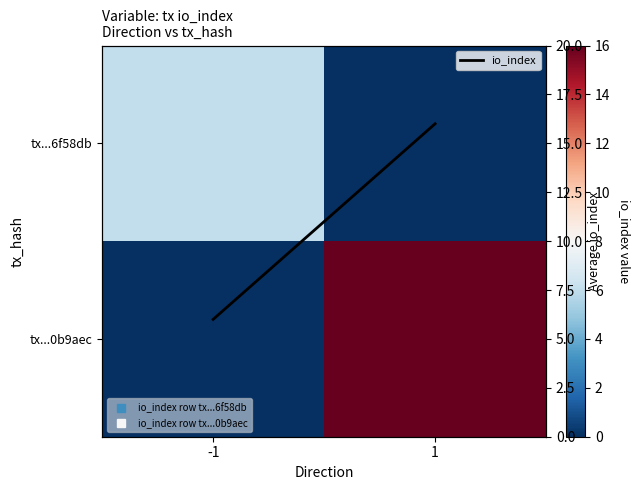

Which series changed the most between -1 and 1?

tx...0b9aec